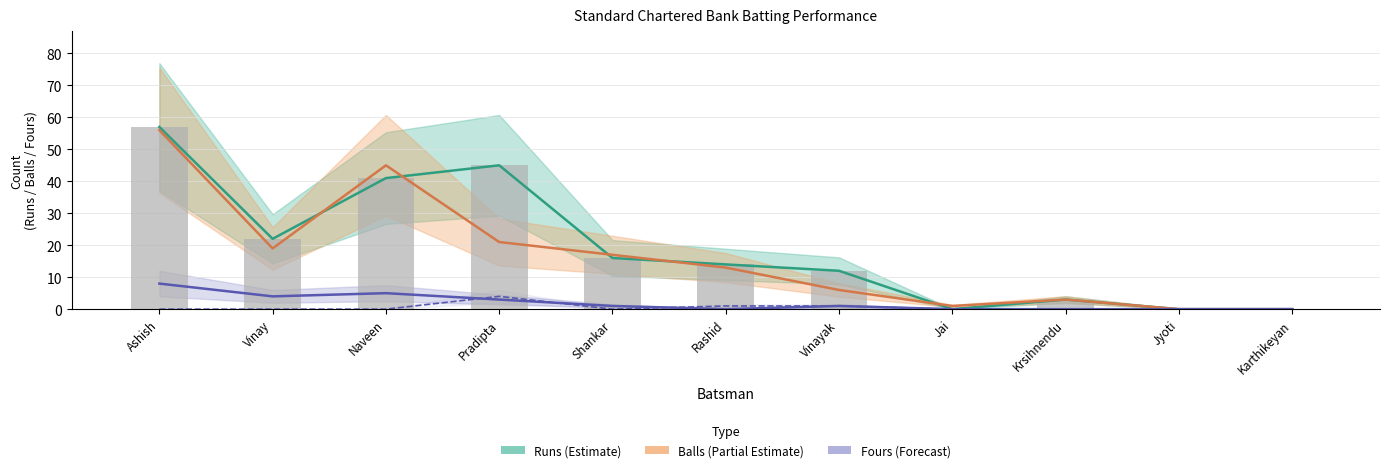

What is the label of the 4th bar from the right?

Jai